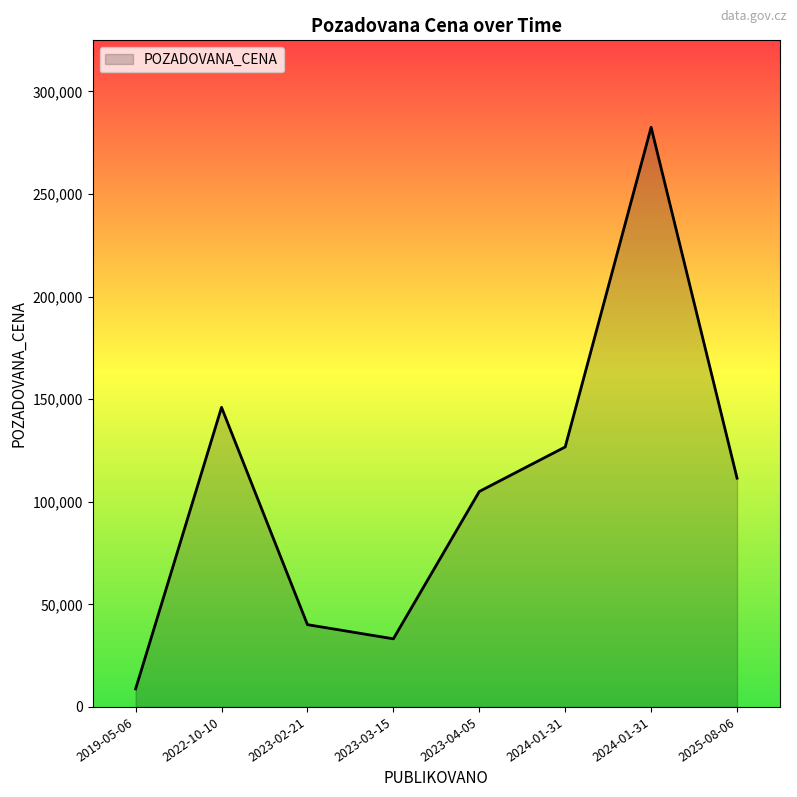

List the labels in order of value, largest first.

2024-01-31, 2022-10-10, 2024-01-31, 2025-08-06, 2023-04-05, 2023-02-21, 2023-03-15, 2019-05-06